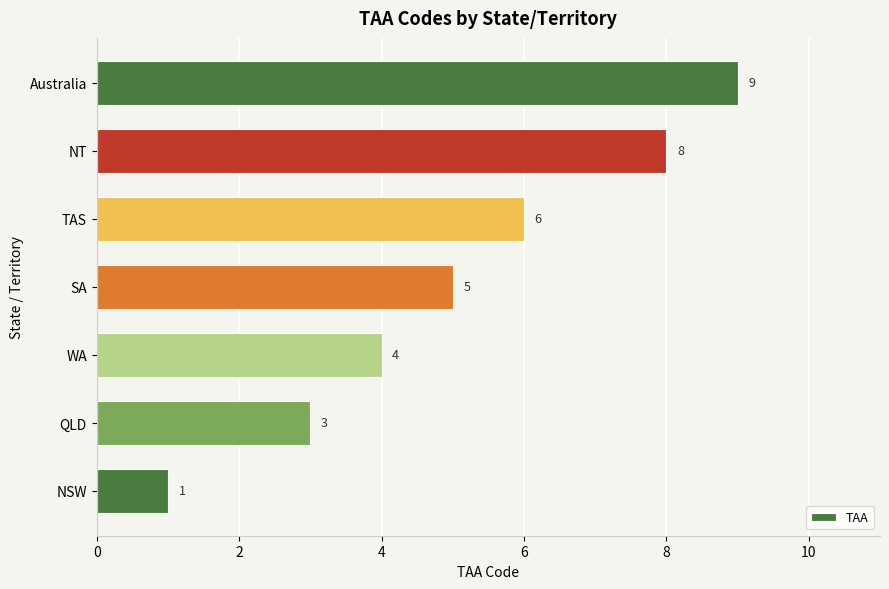

Reading bottom to top, what are all the values shown in this chart?

NSW=1	QLD=3	WA=4	SA=5	TAS=6	NT=8	Australia=9